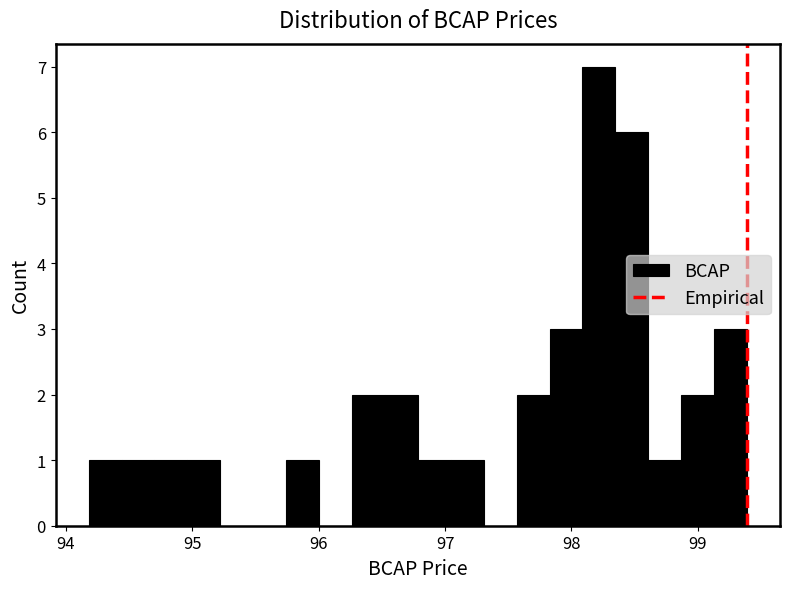

Around what value on the x-axis is the tallest bar? Give the approximate position of its centre, as read against the axis.

98.2